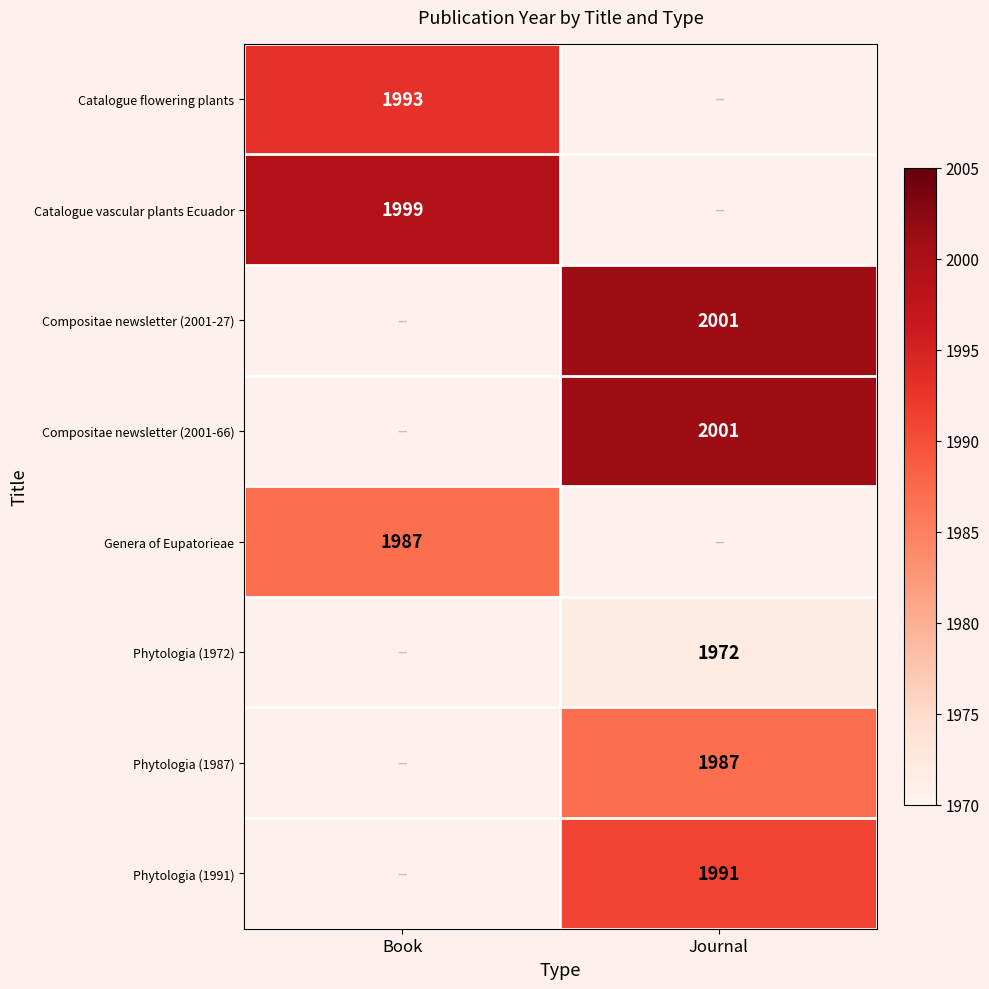

At which category does the chart reach its peak across all series?

Journal